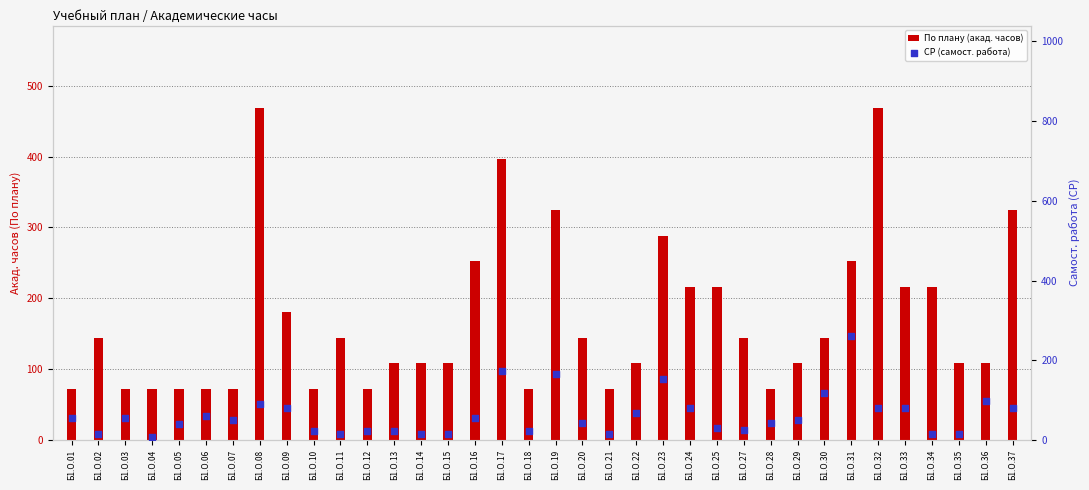

Which series has the largest Y range (max minus min)?

По плану (акад. часов)